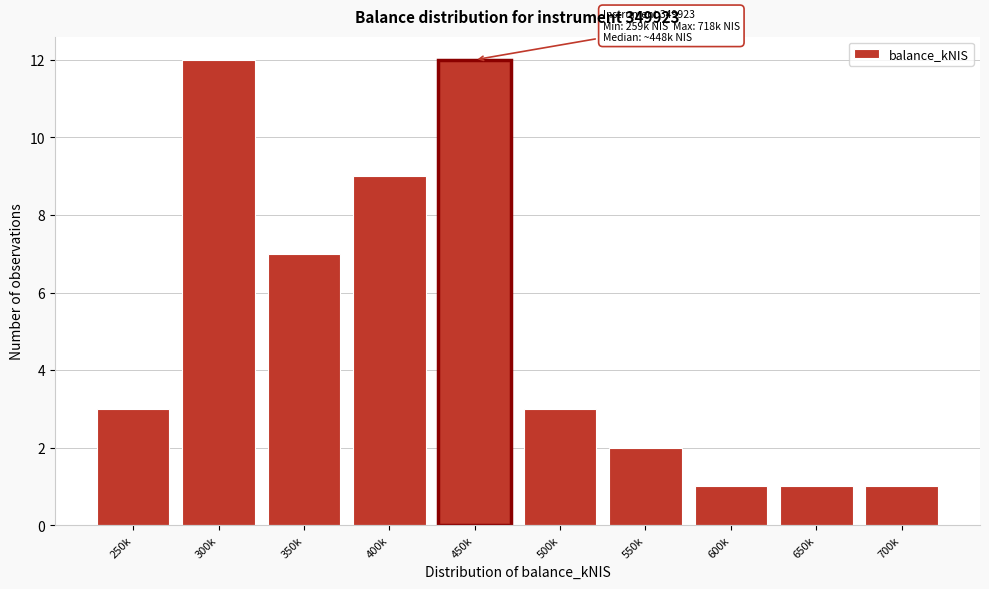

Reading left to right, list all the values displayed in this chart.

250k=3	300k=12	350k=7	400k=9	450k=12	500k=3	550k=2	600k=1	650k=1	700k=1